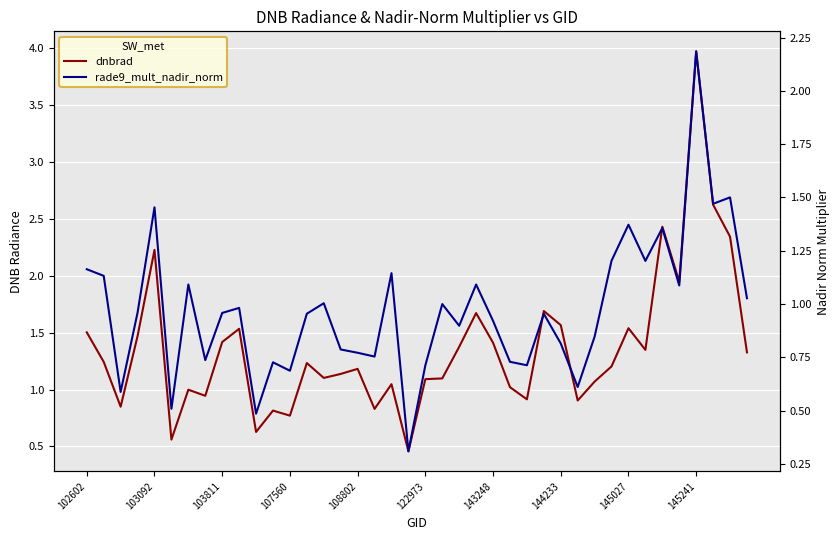

Which series has the widest spread of values?

dnbrad